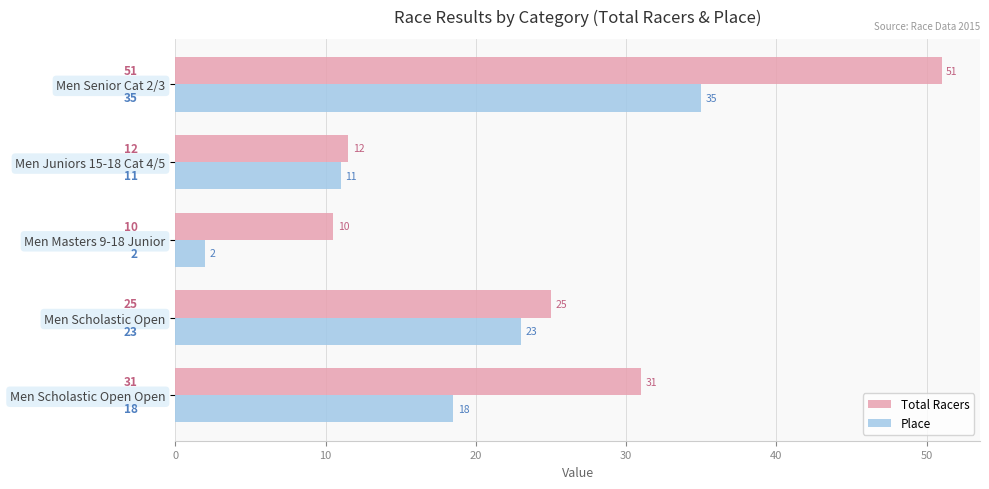

True or false: Place has a value of 31.4 at Men Scholastic Open.

False